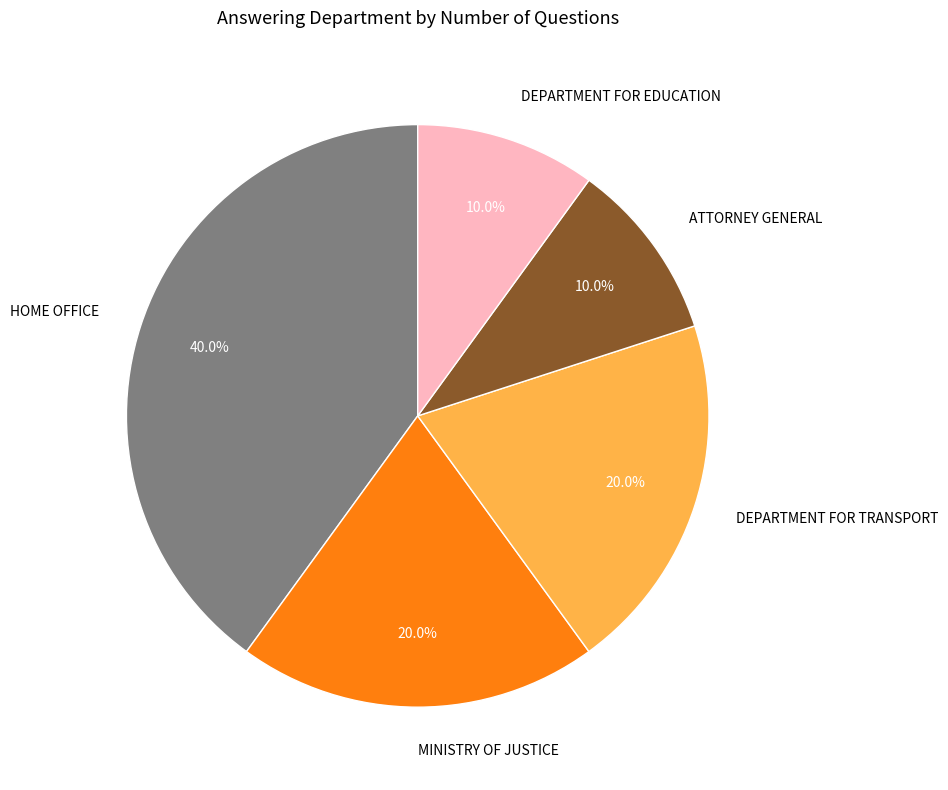

Is there any slice that represents more than half of the pie?

No